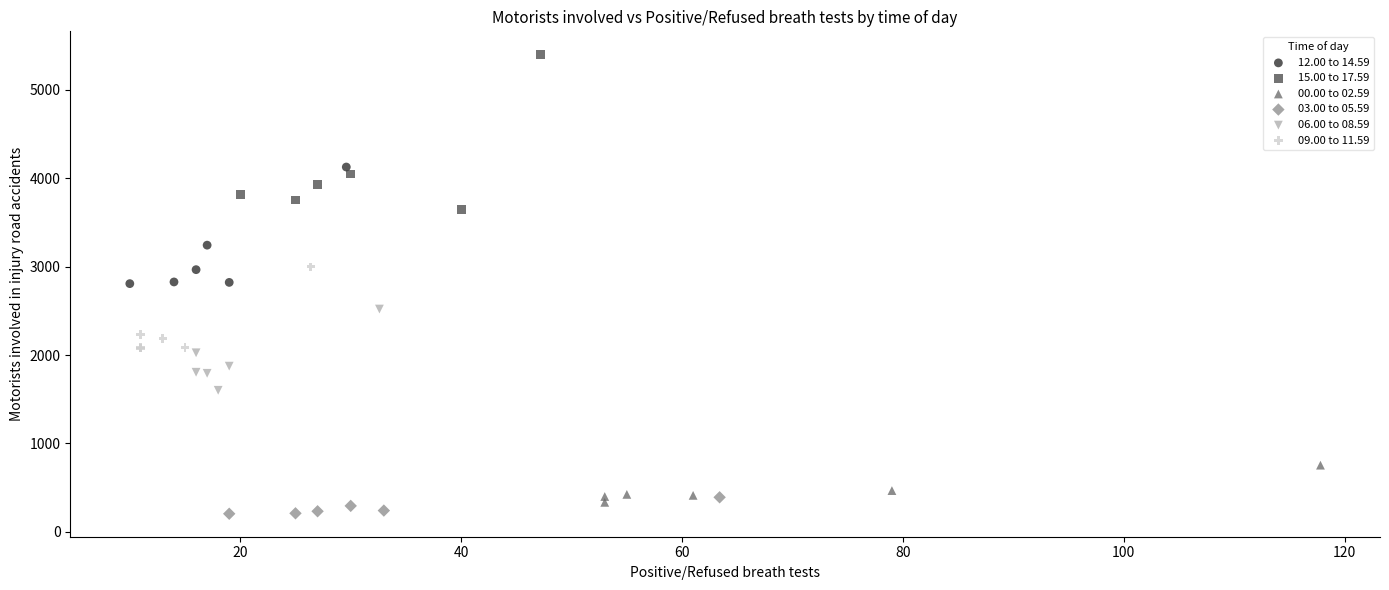

Which series contains the highest Y value?

15.00 to 17.59